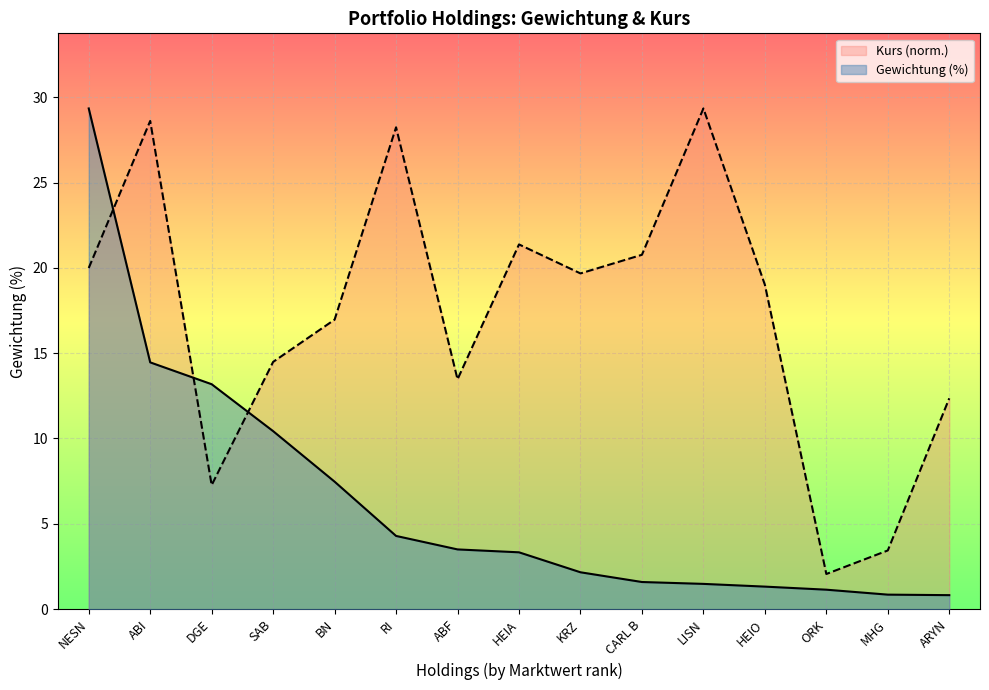

What is the label of the 13th point from the left?

ORK